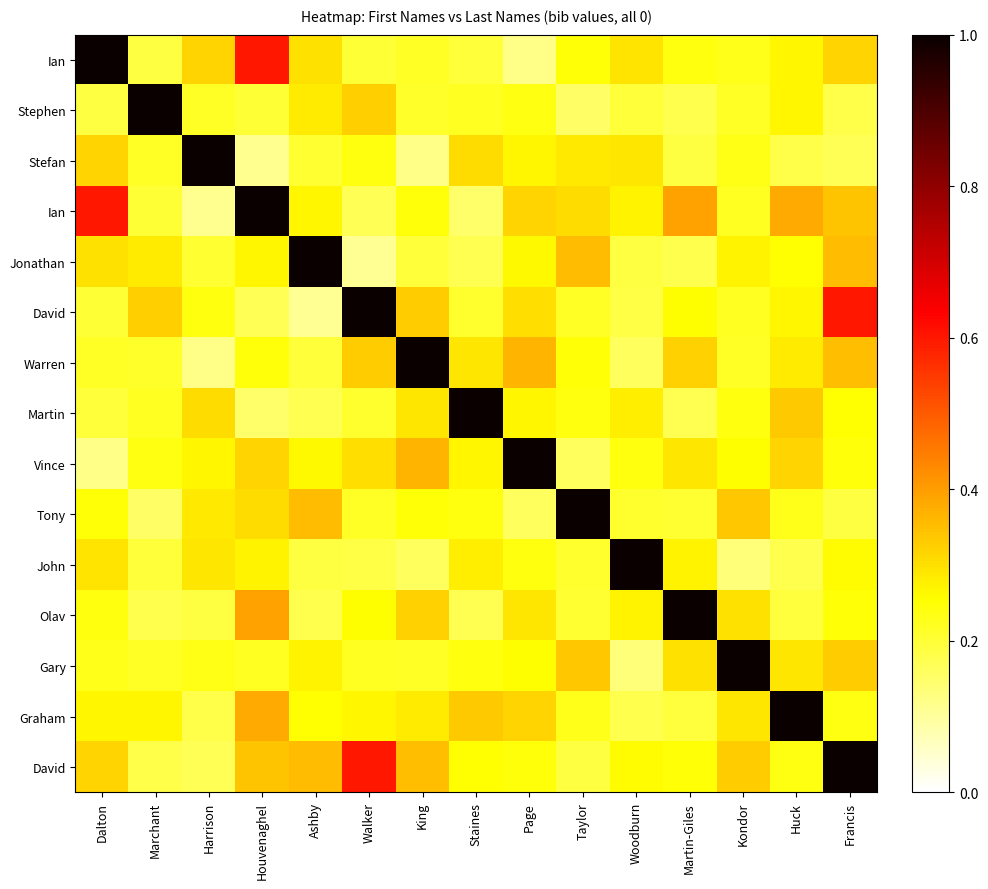

What is the spread (max minus min) of values at Martin-Giles?

0.8